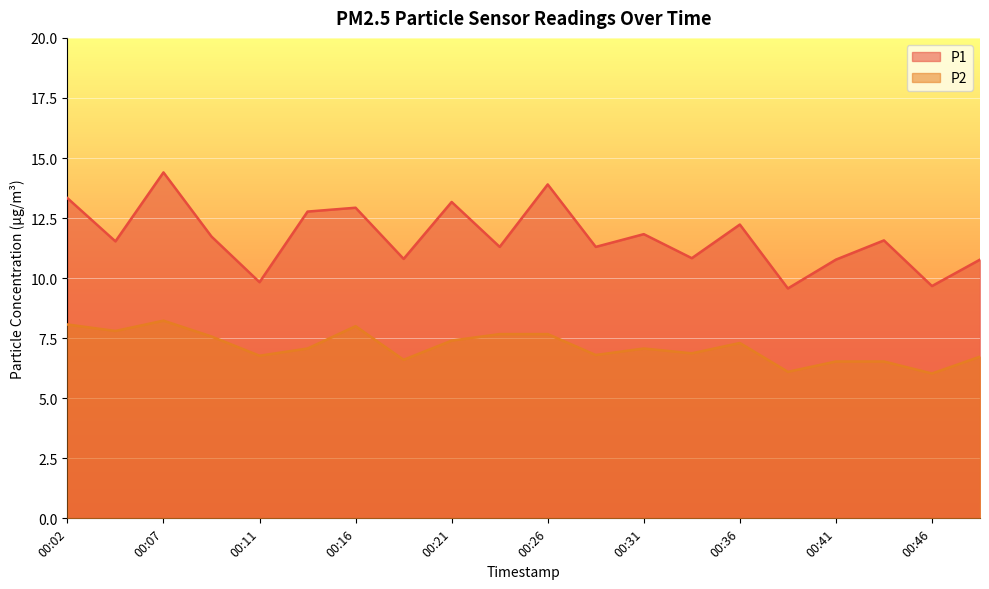

What is the average value of the P2 series?

7.1